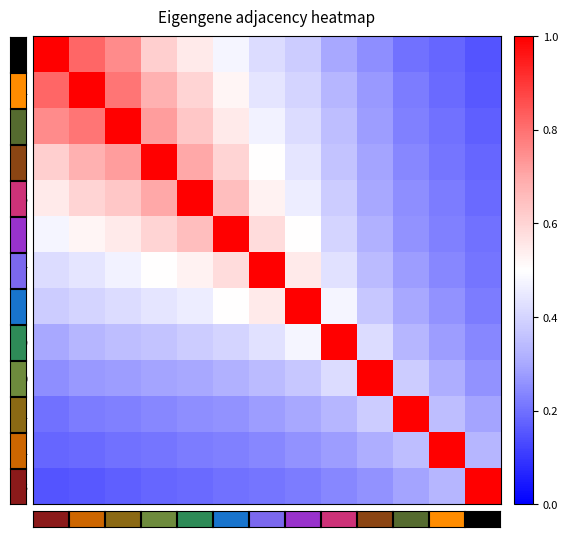

Between 02 and 10, which series saw the biggest shift?

02